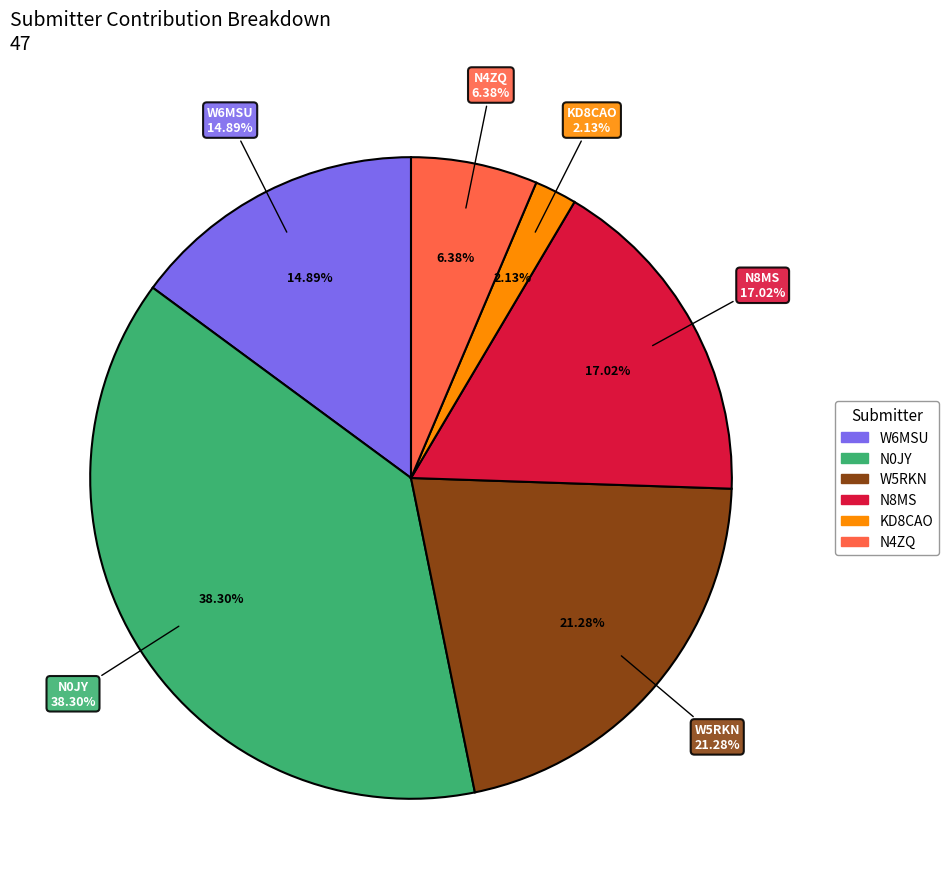

Does ACTIVE-7 represent more than half of the total?

No